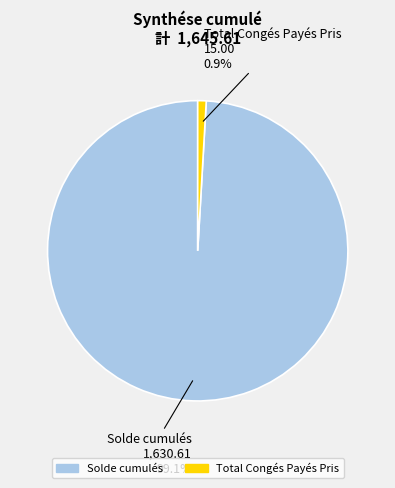

How much of the chart is everything except Total Congés Payés Pris?

99.1%